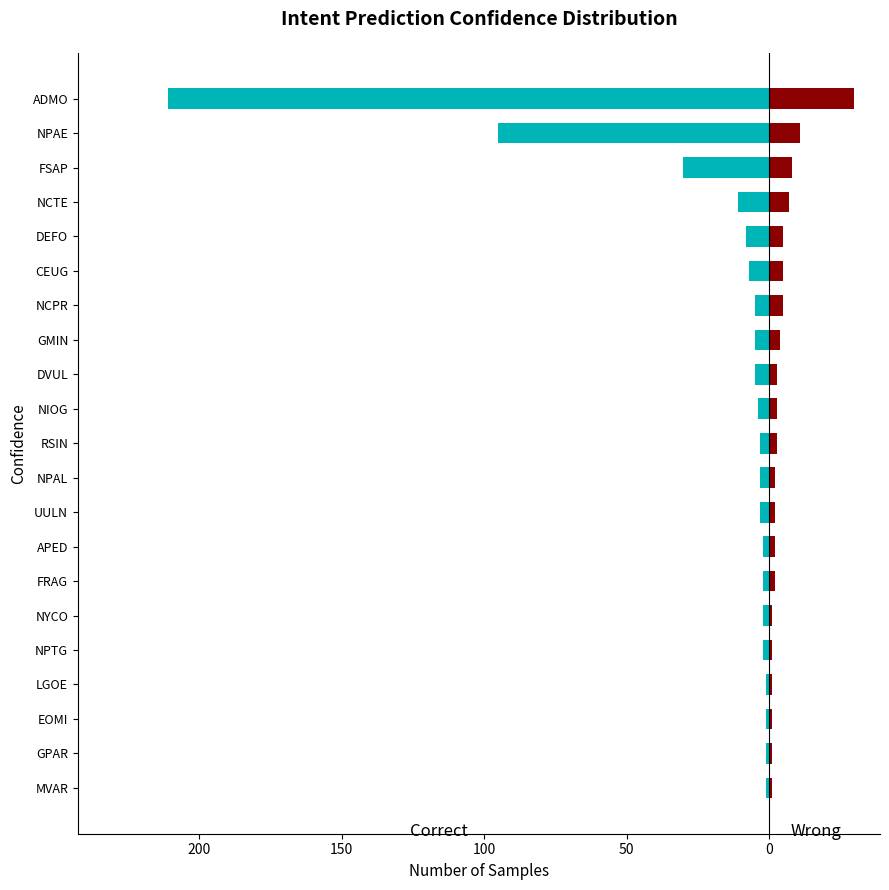

Which series has the largest range (max minus min)?

Correct